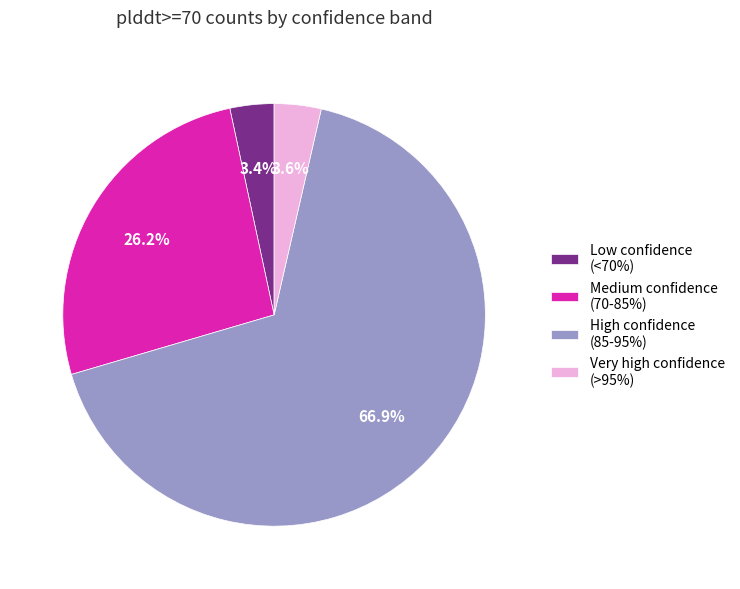

What portion of the pie excludes Very high confidence (>95%)?

96.4%